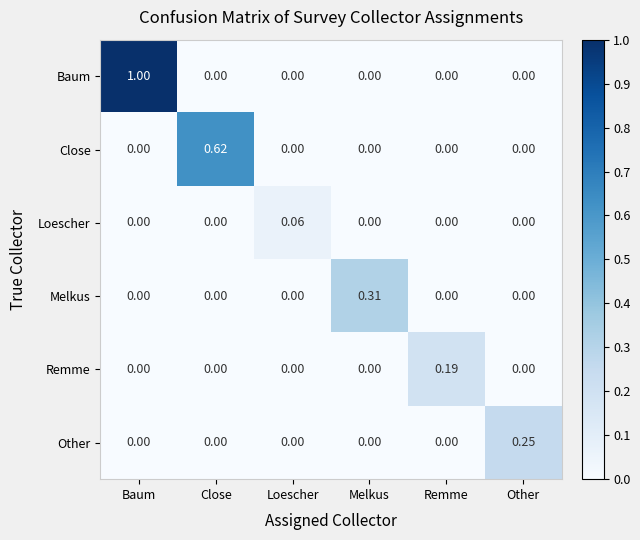

Which category has the highest value across all series?

Baum